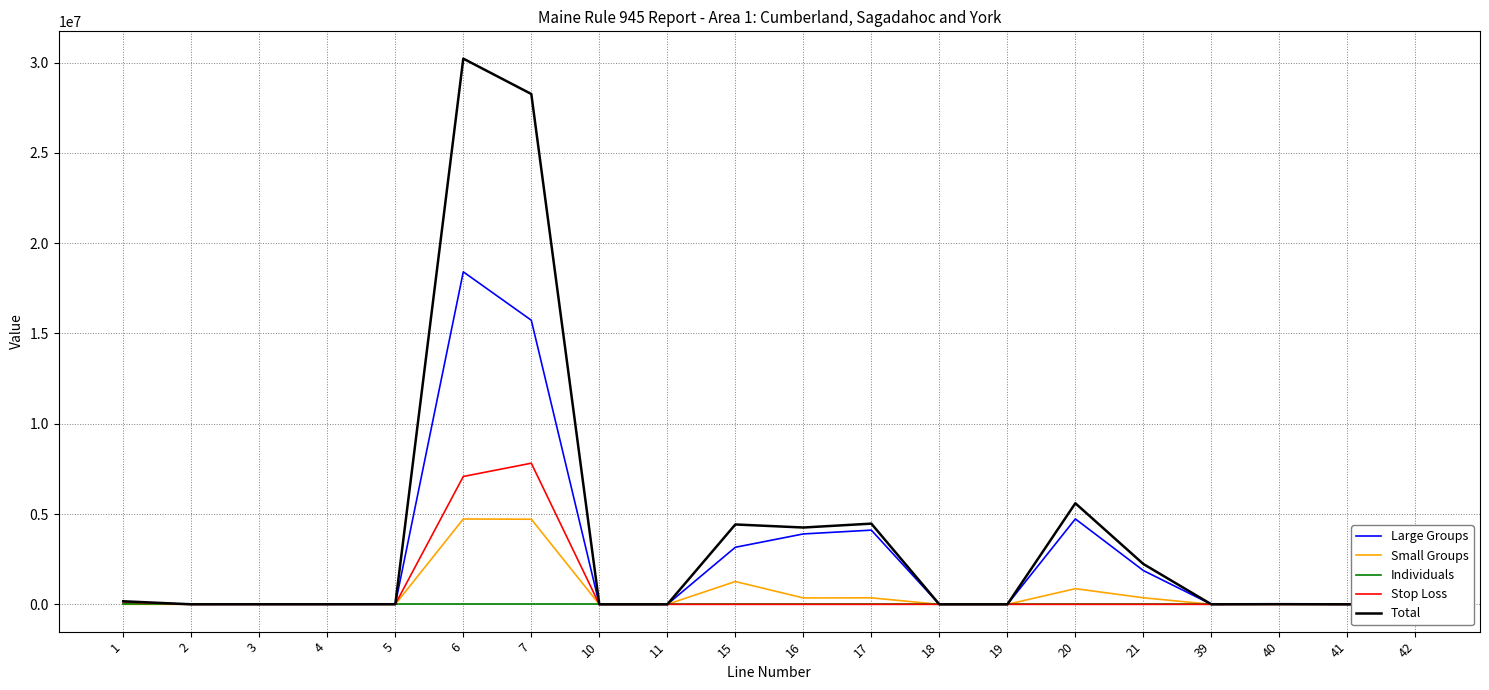

Rank the categories by Small Groups value from highest to lowest.

6, 7, 15, 20, 21, 17, 16, 1, 40, 39, 3, 5, 2, 4, 42, 10, 11, 18, 19, 41